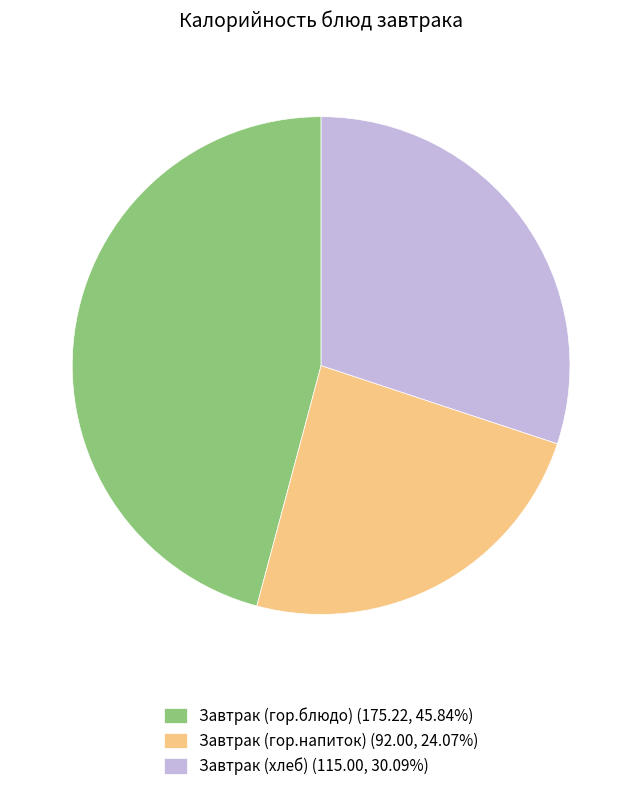

Rank the categories by value from highest to lowest.

Завтрак (гор.блюдо), Завтрак (хлеб), Завтрак (гор.напиток)